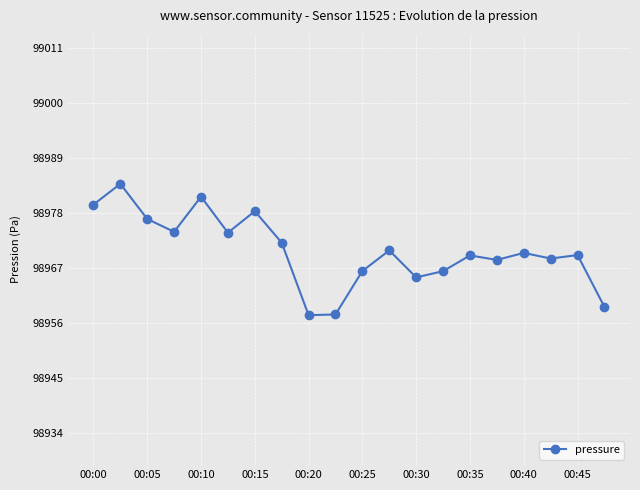

What is the value of the 11th point from the left?

98966.5